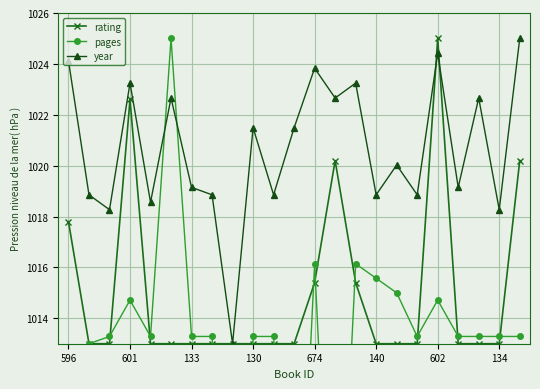

What is the minimum value for rating?

1013.0